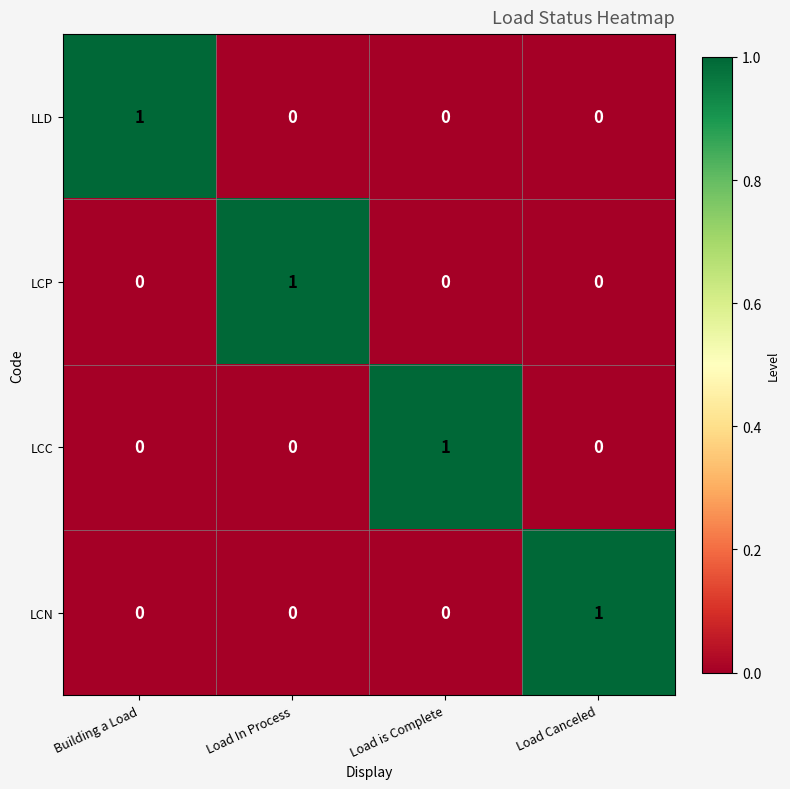

How many distinct data groups are displayed?

4